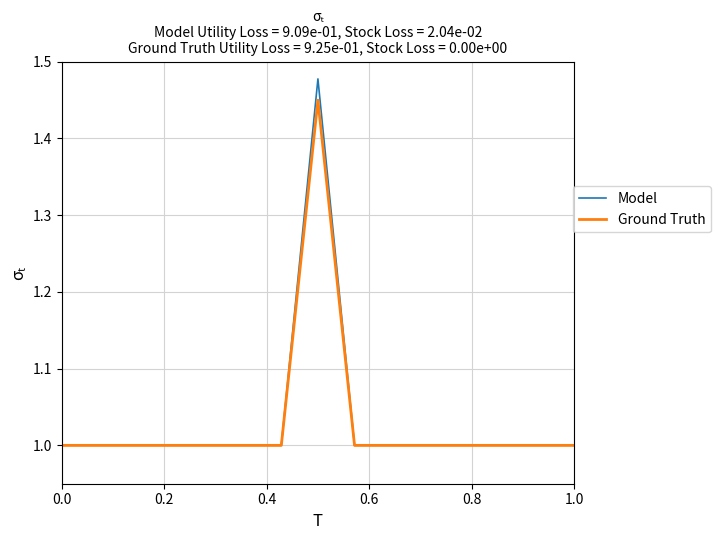

List the series in order of their peak value, lowest first.

Ground Truth, Model